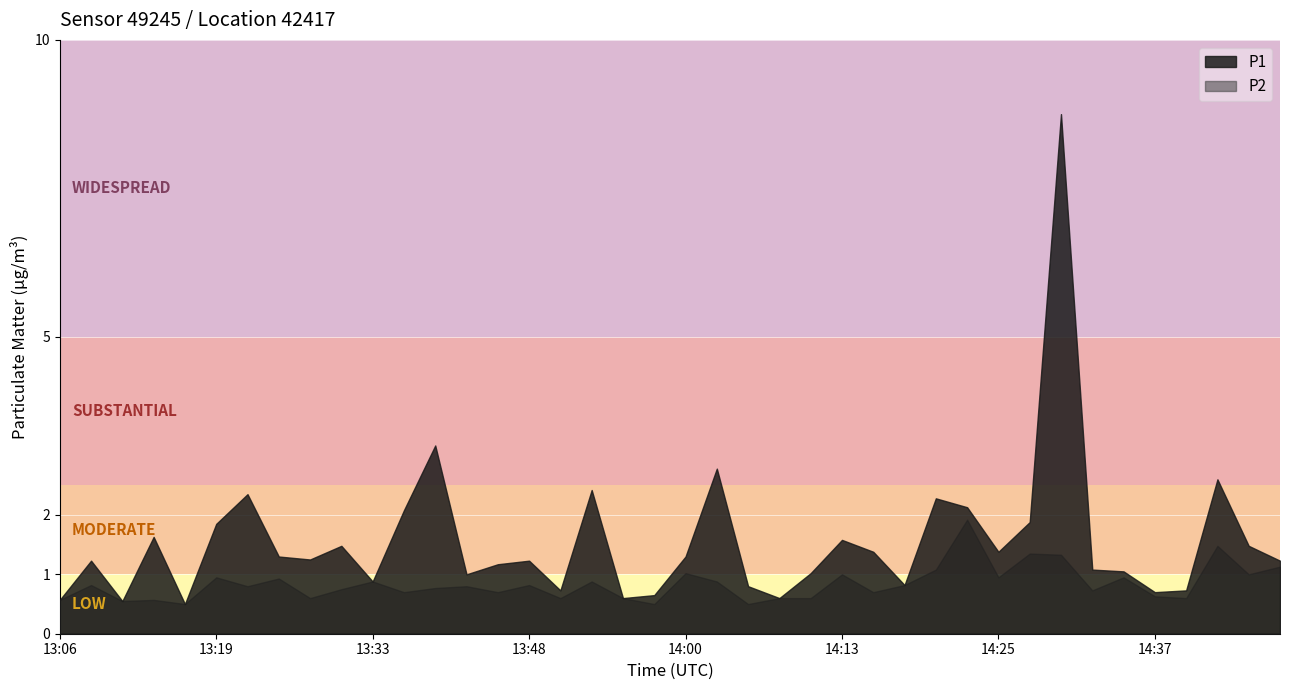

What is the difference between the highest and lowest values at 13:41?

2.4